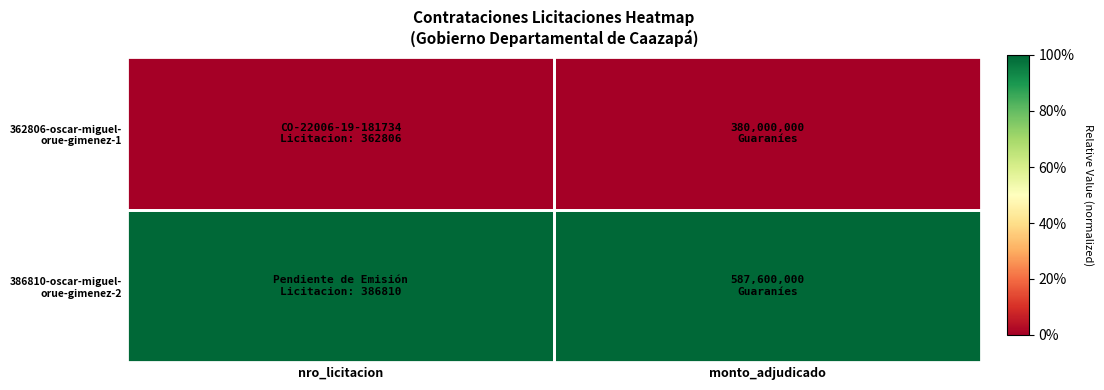

At monto_adjudicado, list the series in order from smallest to largest.

362806-oscar-miguel- orue-gimenez-1, 386810-oscar-miguel- orue-gimenez-2